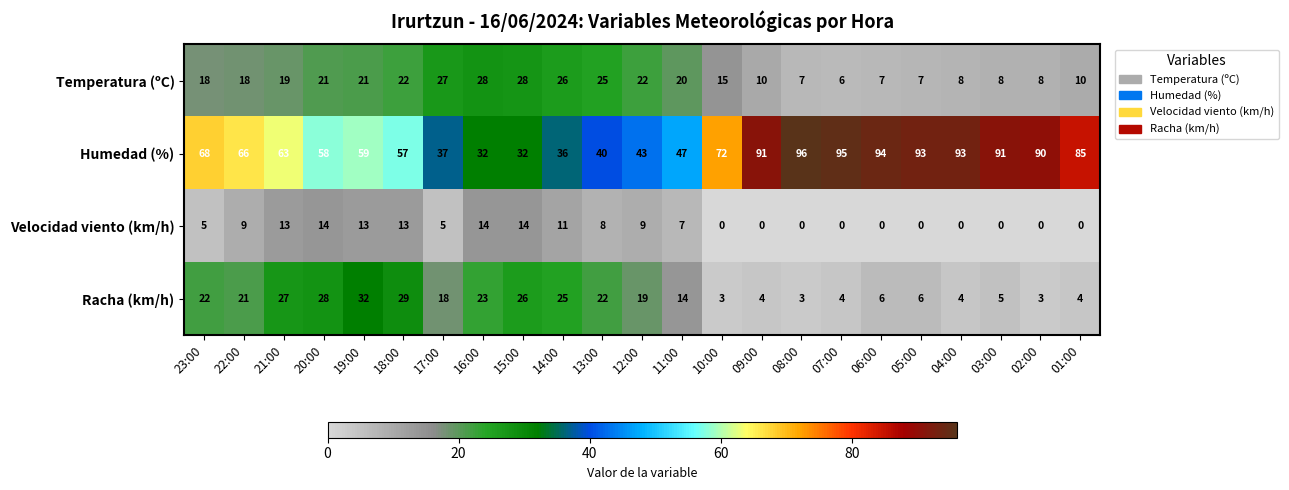

What is the total value across all series at 09:00?

105